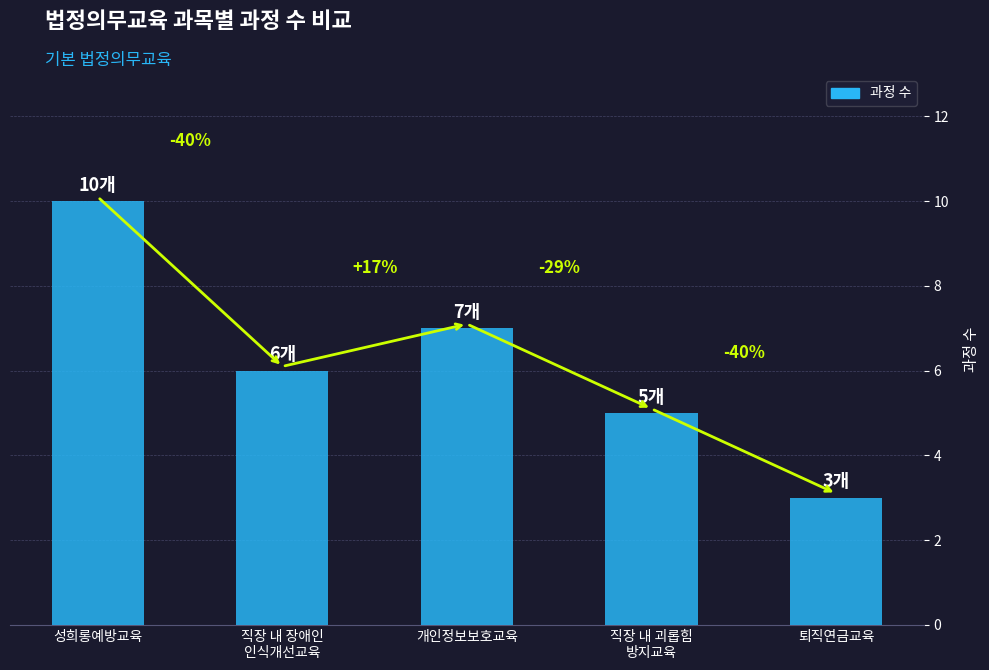

How many bars are there in total?

5